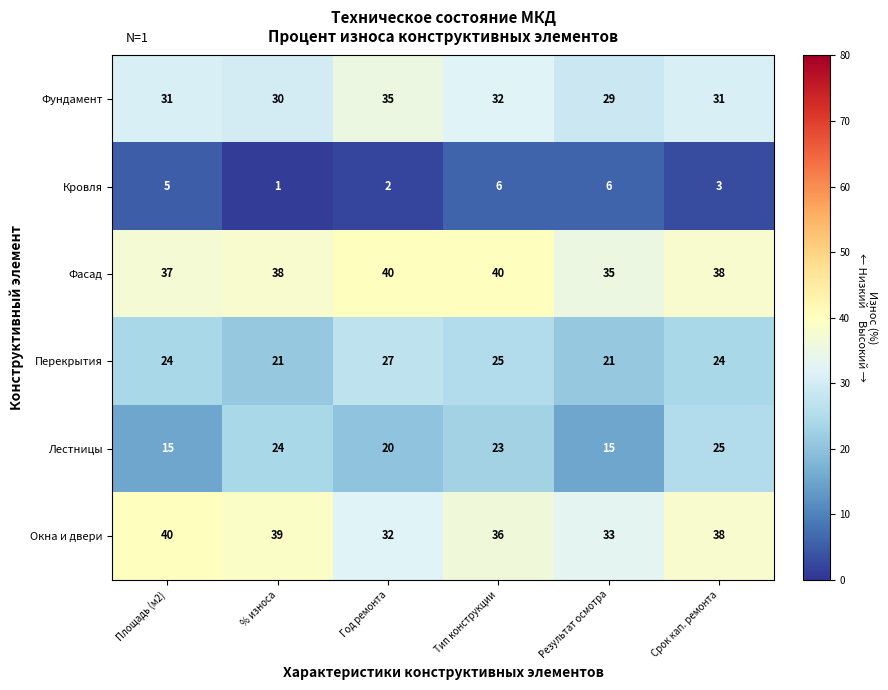

At which category does the chart reach its minimum across all series?

% износа